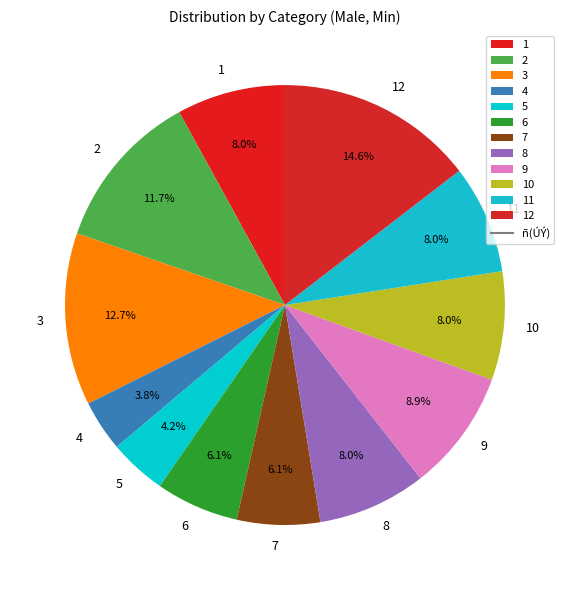

Which category has the biggest portion of the pie?

12